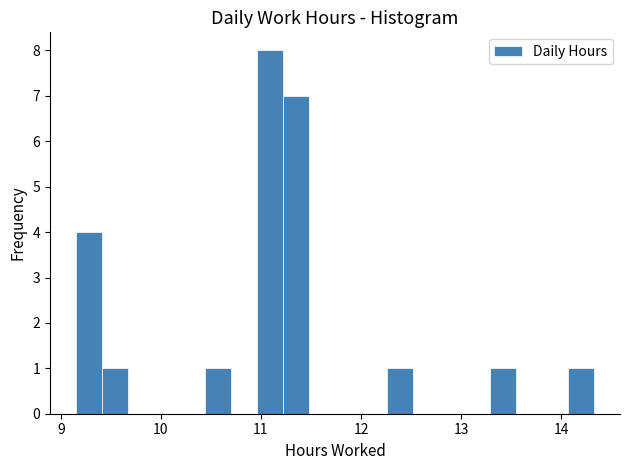

Around what value on the x-axis is the tallest bar? Give the approximate position of its centre, as read against the axis.

11.1